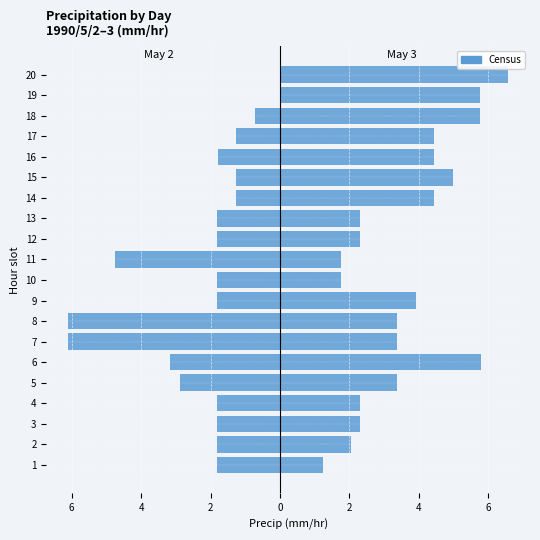

What is the value of the Day 3 (May 3) bar at the 11th from the left?

1.8